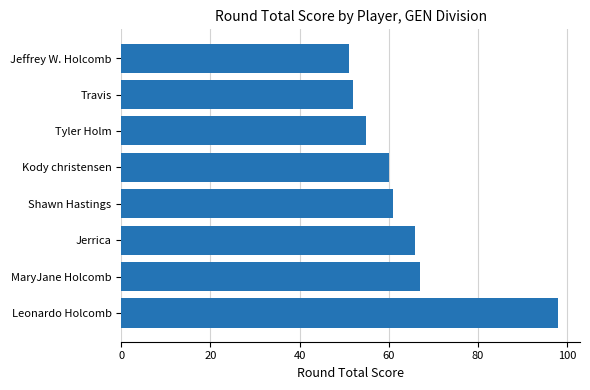

How many categories are shown in the chart?

8